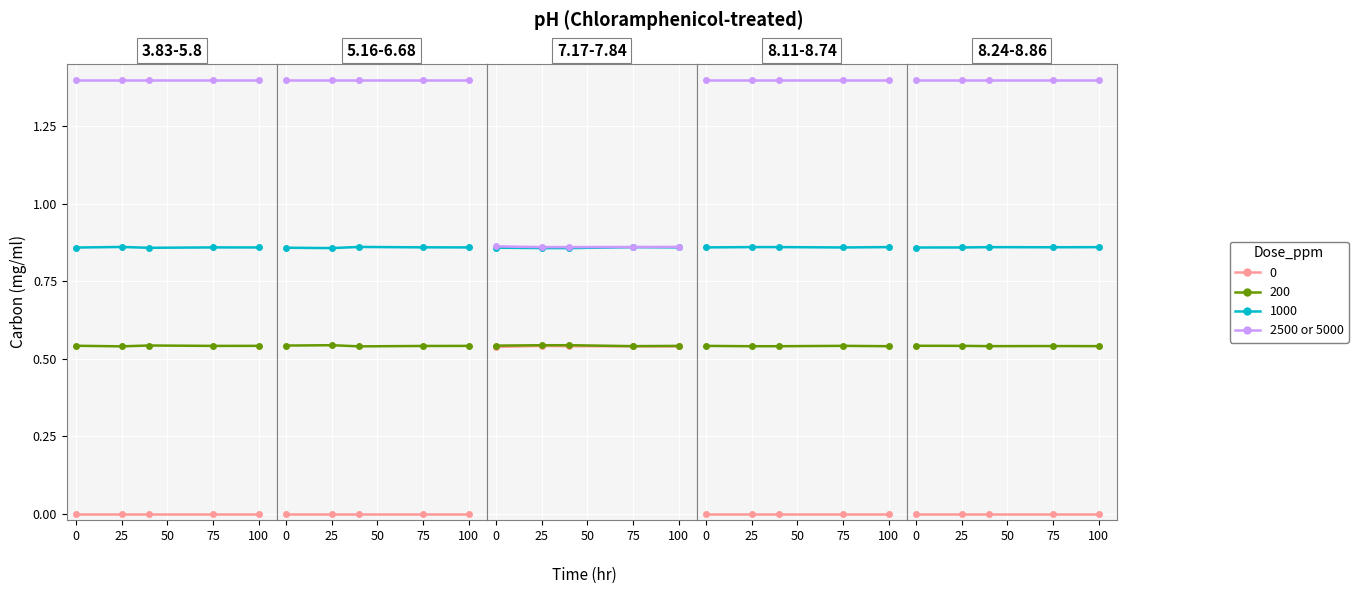

True or false: Dose 0 and Dose 2500 or 5000 cross at least once.

False